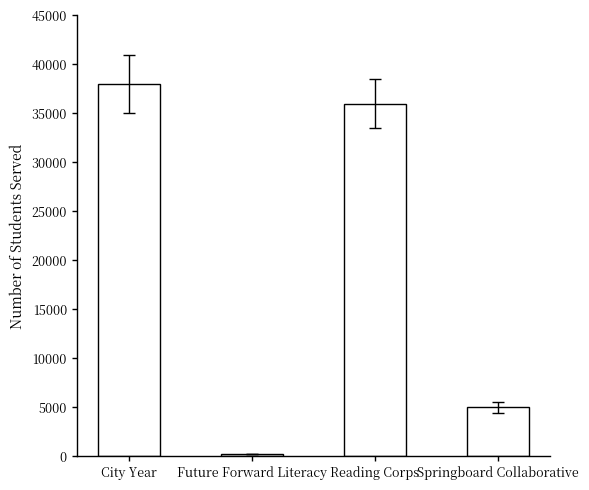

What is the value of the 4th bar from the left?

5000